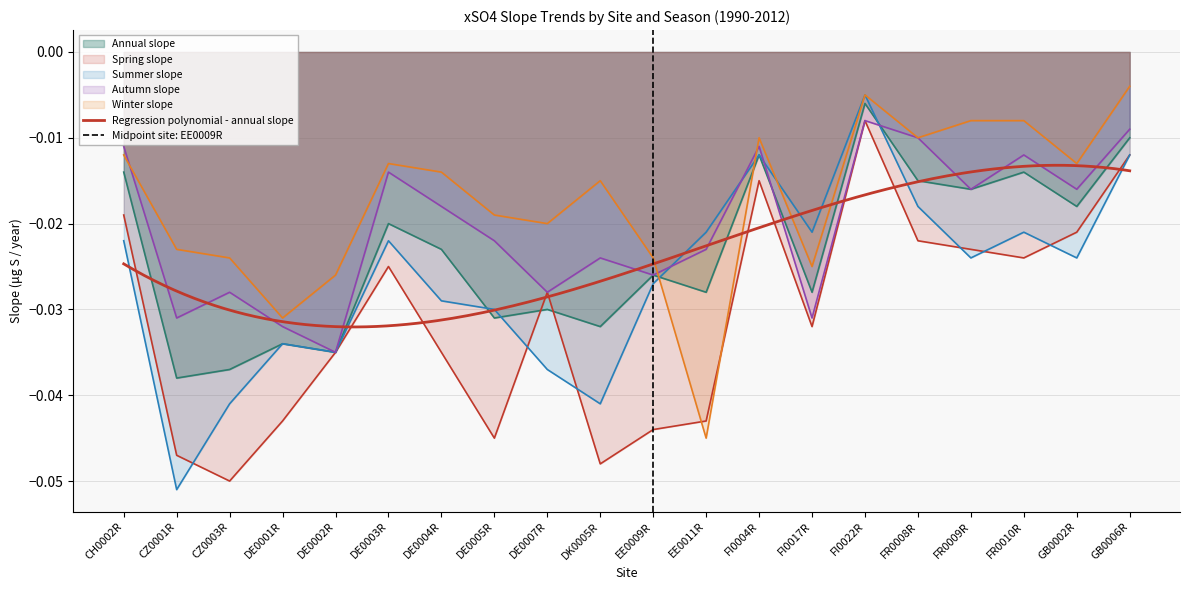

Rank the categories by Annual slope value from highest to lowest.

FI0022R, GB0006R, FI0004R, CH0002R, FR0010R, FR0008R, FR0009R, GB0002R, DE0003R, DE0004R, EE0009R, EE0011R, FI0017R, DE0007R, DE0005R, DK0005R, DE0001R, DE0002R, CZ0003R, CZ0001R